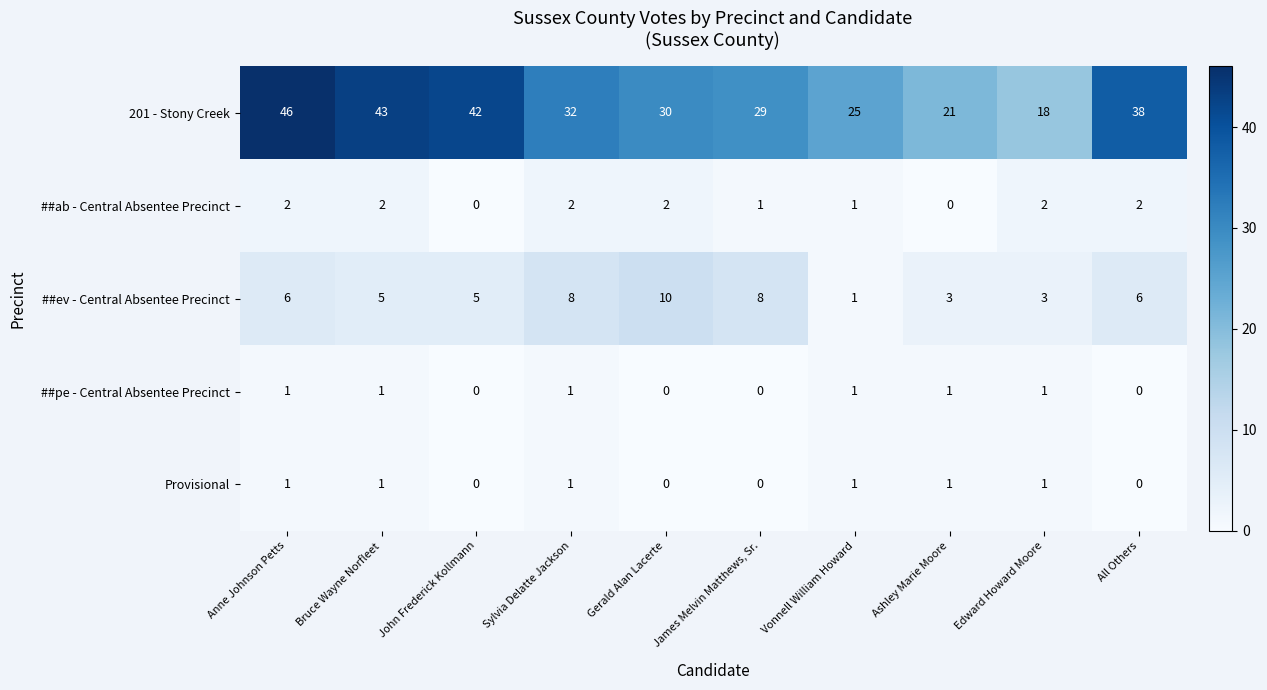

What is the minimum value for 201 - Stony Creek?

18